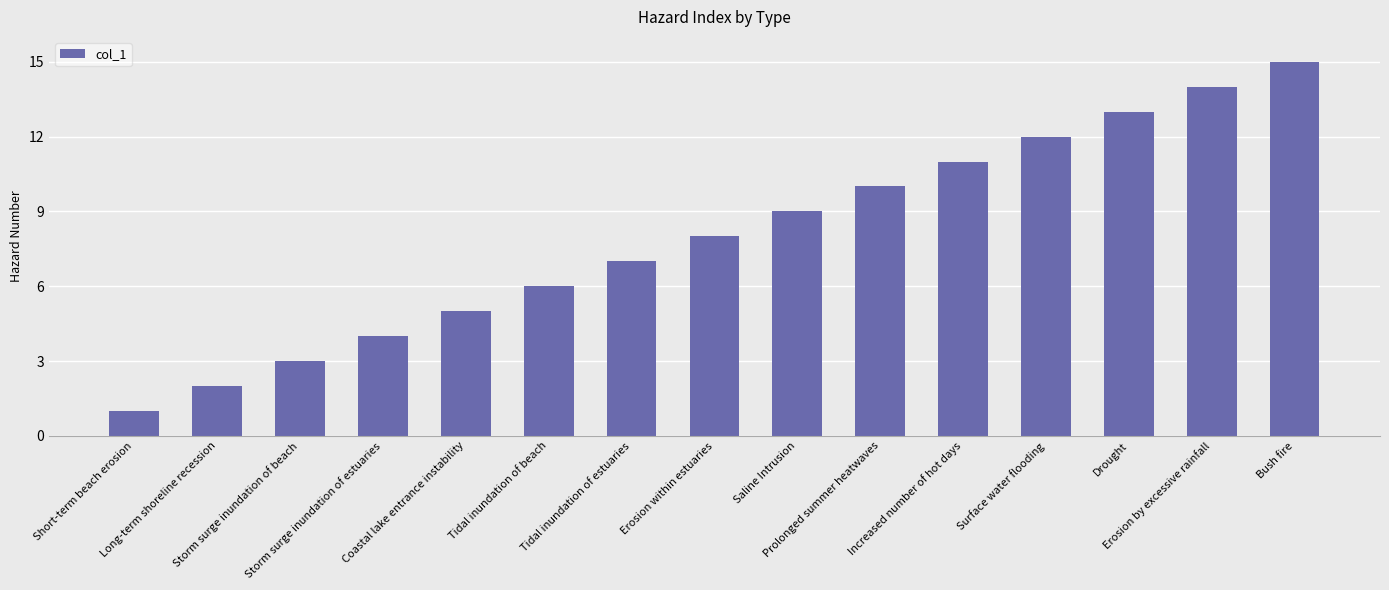

What is the difference between the values at Erosion by excessive rainfall and Increased number of hot days?

3